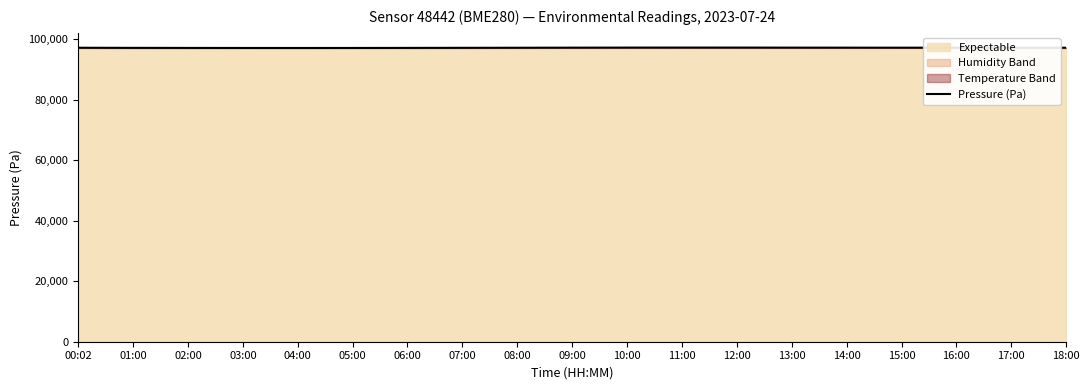

At which label does the data first exceed 97220?

09:00